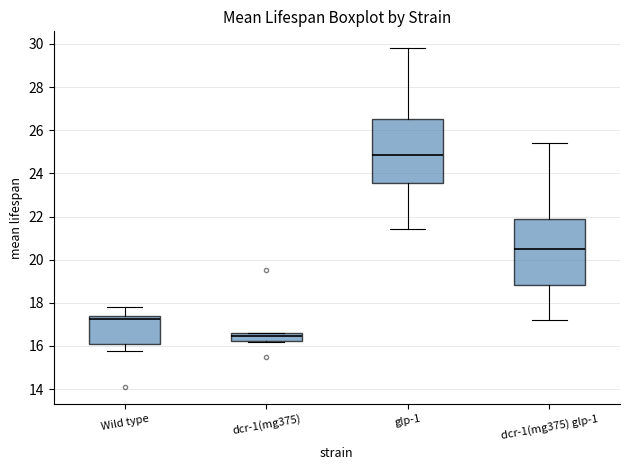

Which box's median line is the lowest?

dcr-1(mg375)